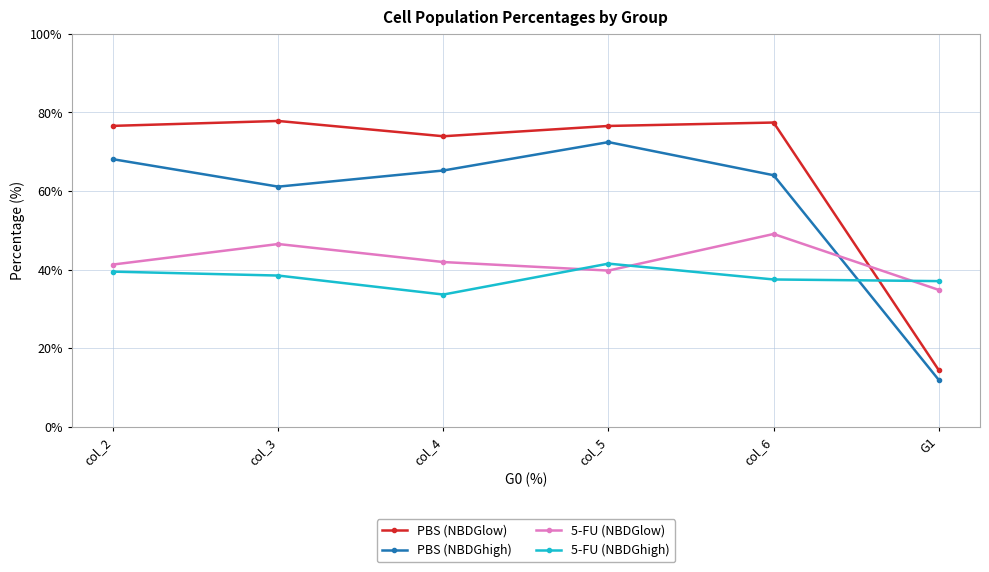

How many data points in 5-FU (NBDGhigh) are above 38?

3